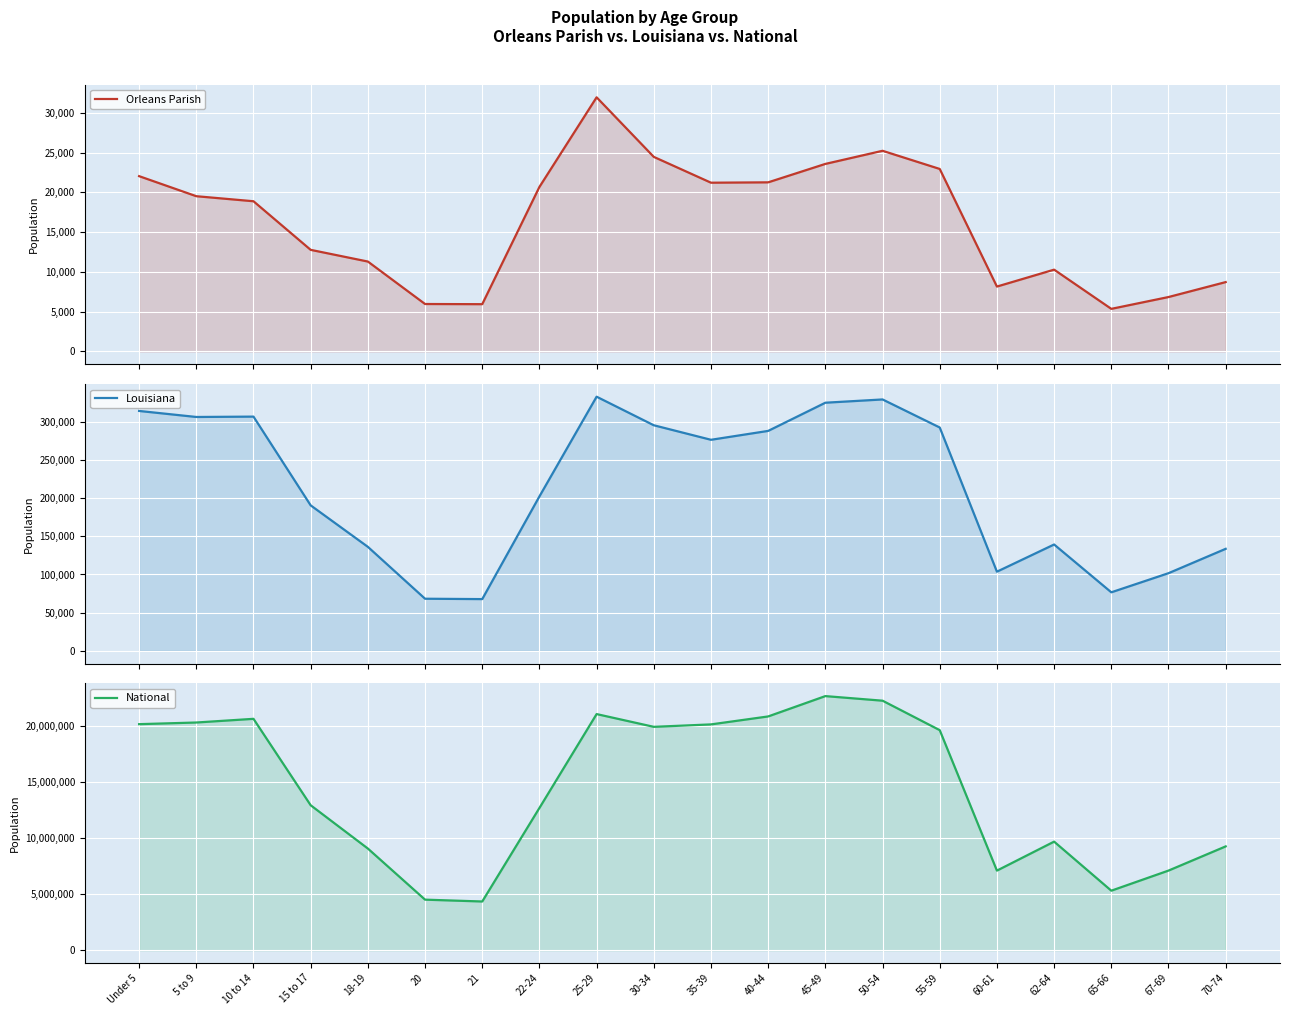

What is the sum of all Orleans Parish values?

327100